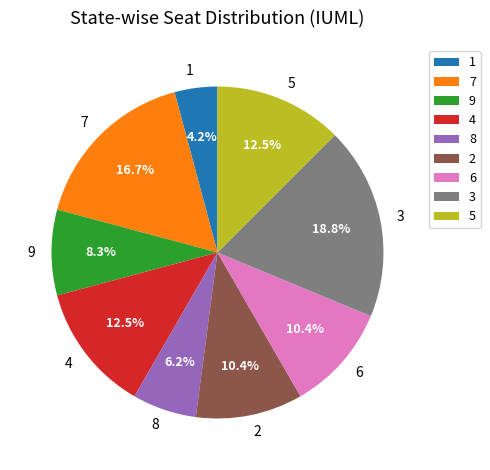

How many slices are in this pie chart?

9